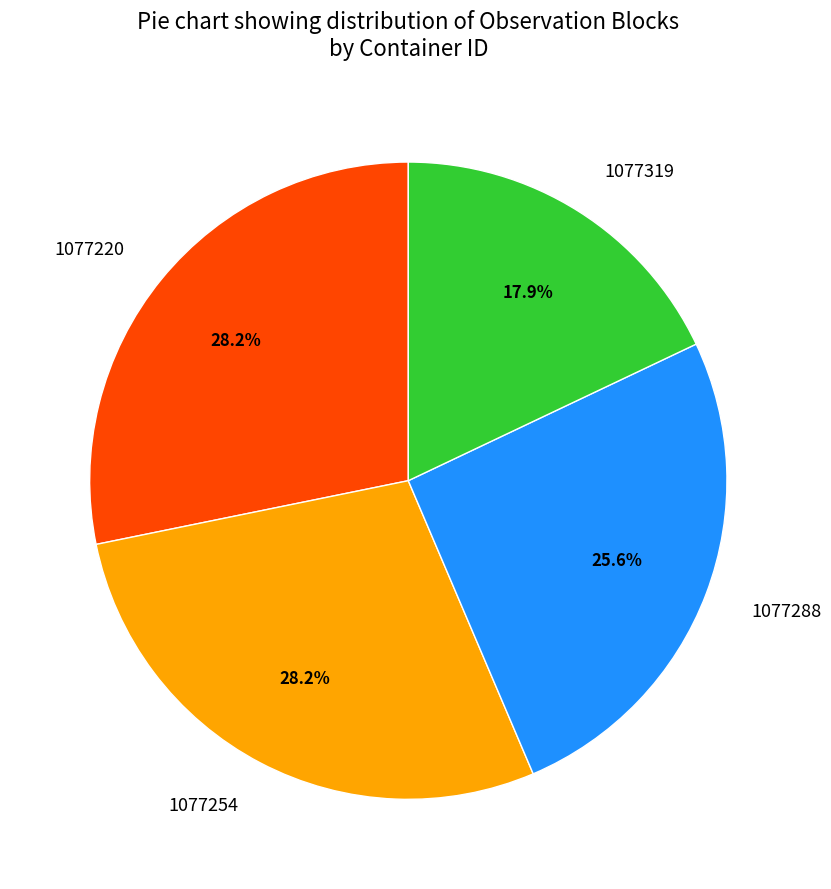

Approximately how many times larger is the value at 1077220 compared to 1077319?

1.6